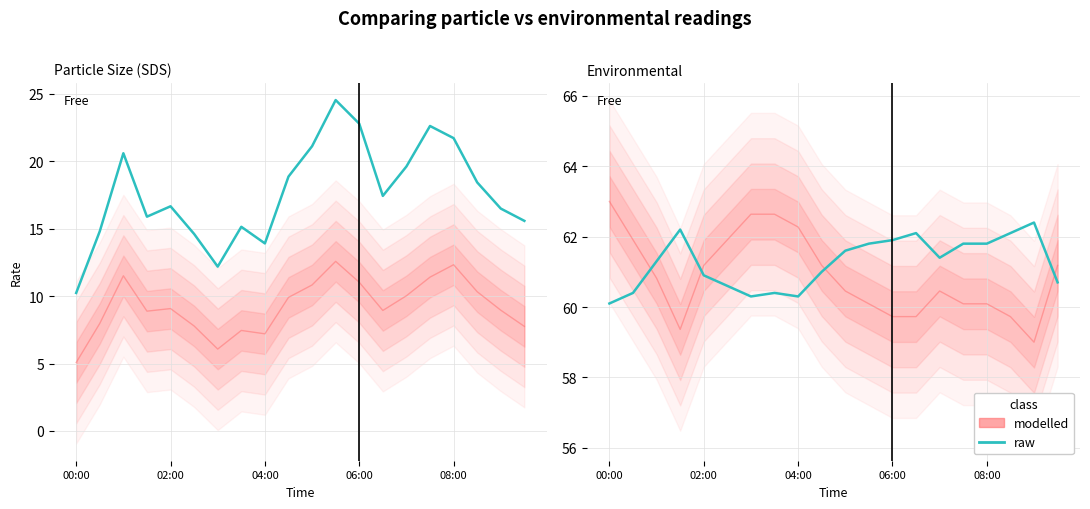

Which series ends up on top after the final intersection of raw and modelled?

modelled